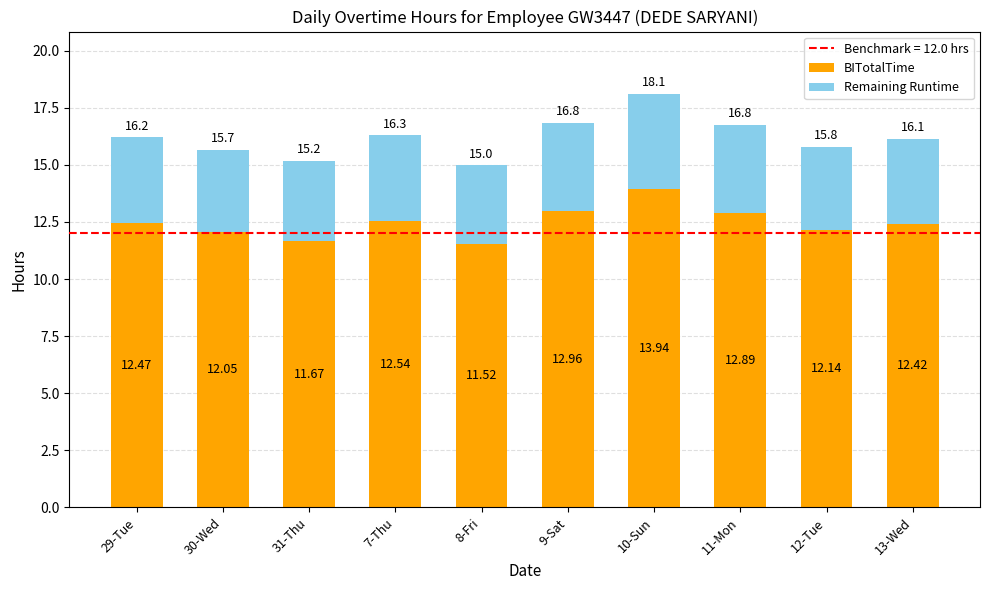

How many distinct data groups are displayed?

2